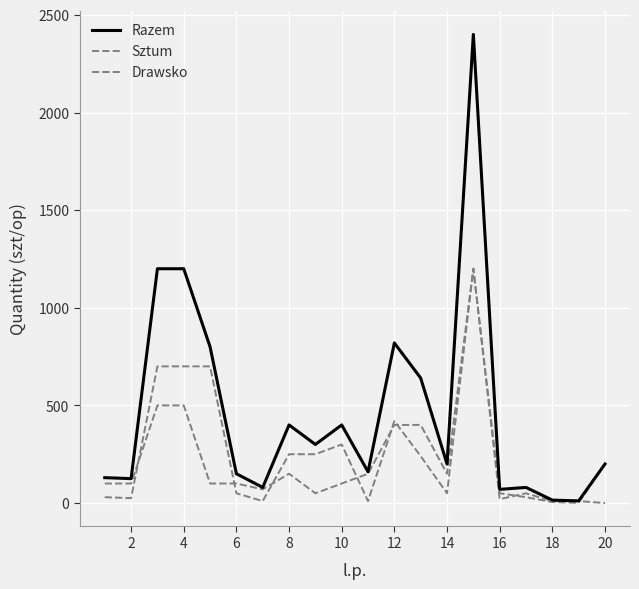

How many categories are shown in the chart?

20